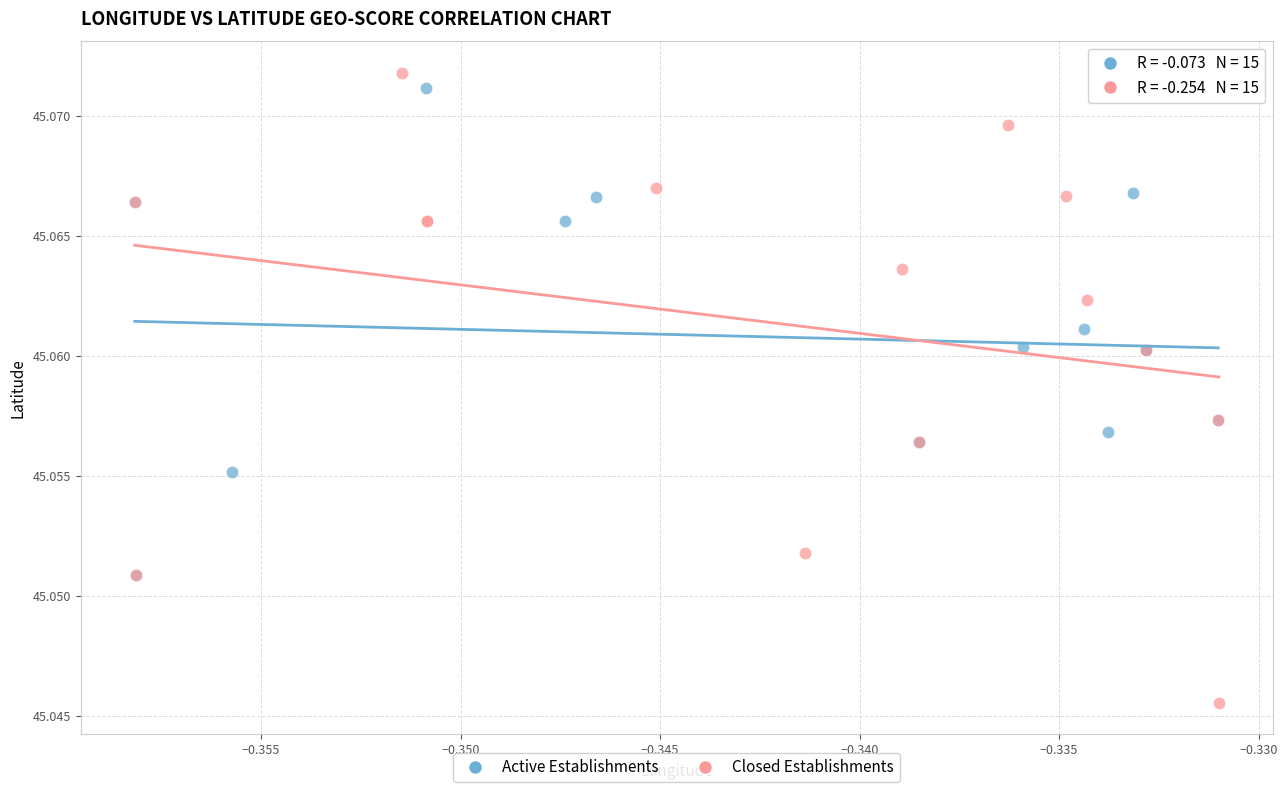

What are all the series names shown in the legend?

Active Establishments, Closed Establishments